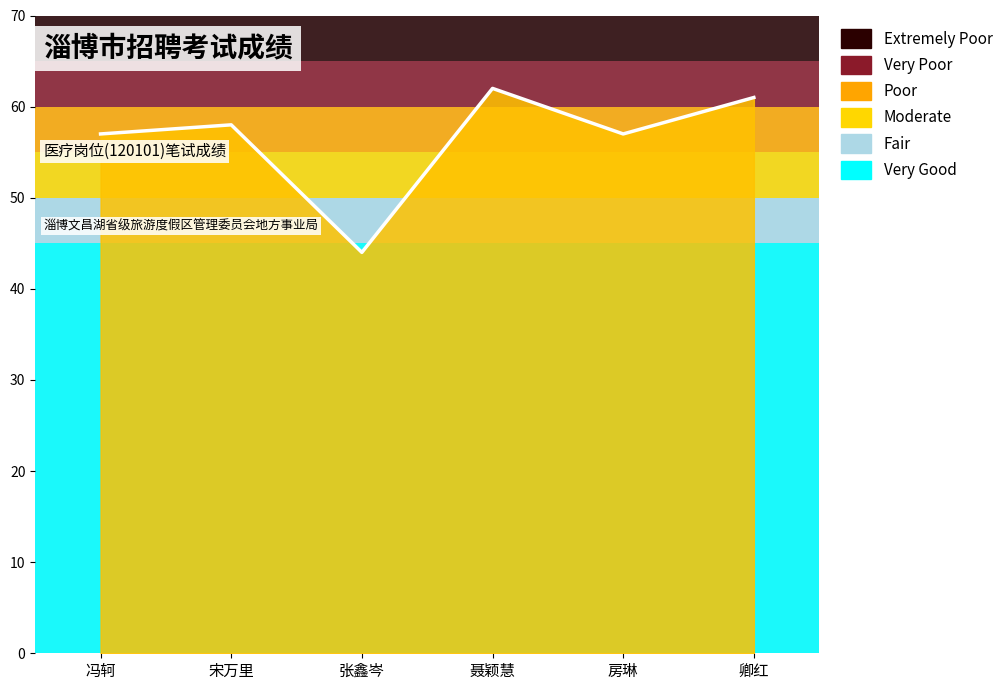

Where does the data first go above 58?

聂颖慧